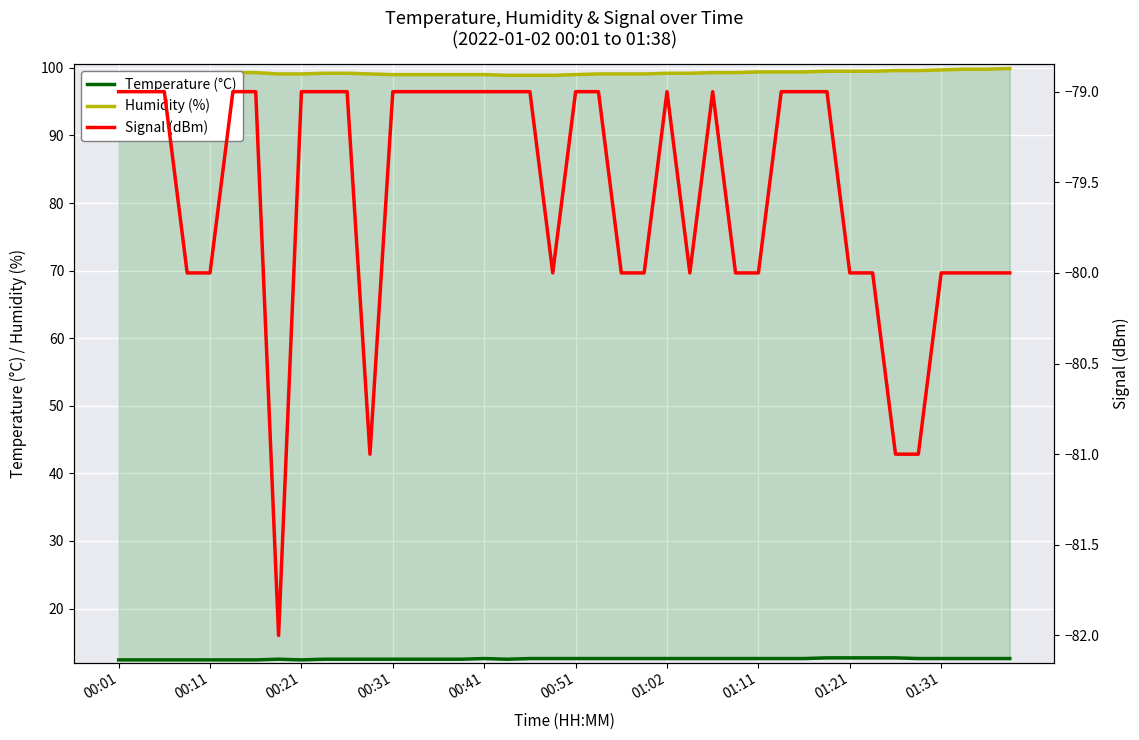

Does the chart display data point markers on the line(s)?

No